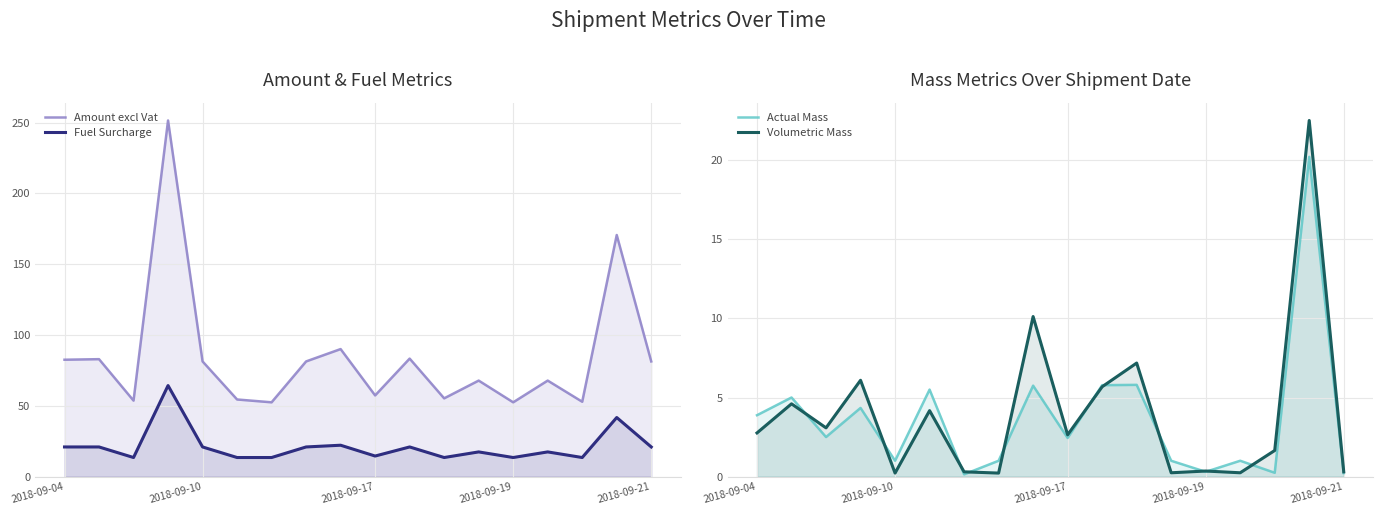

The Actual Mass series shows 0.3 at 2018-09-21. True or false?

False